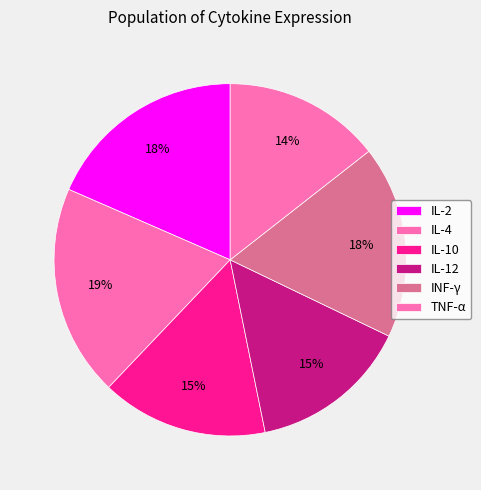

How many segments does this pie chart have?

6